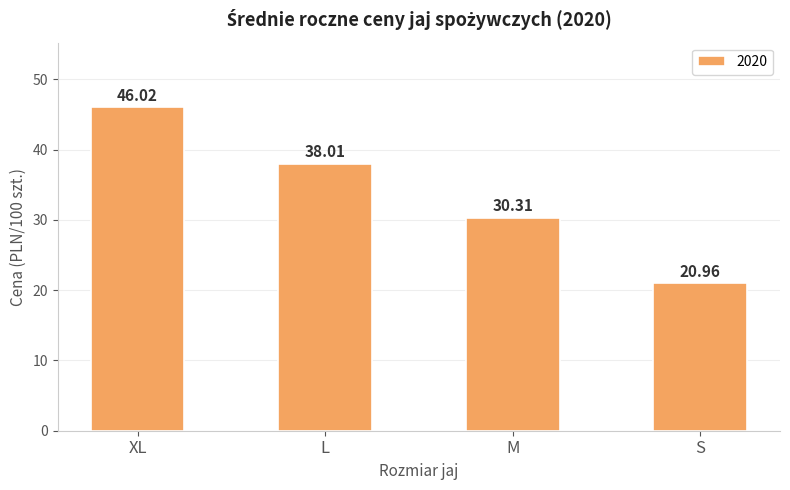

What is the value of the 4th bar from the left?

21.0